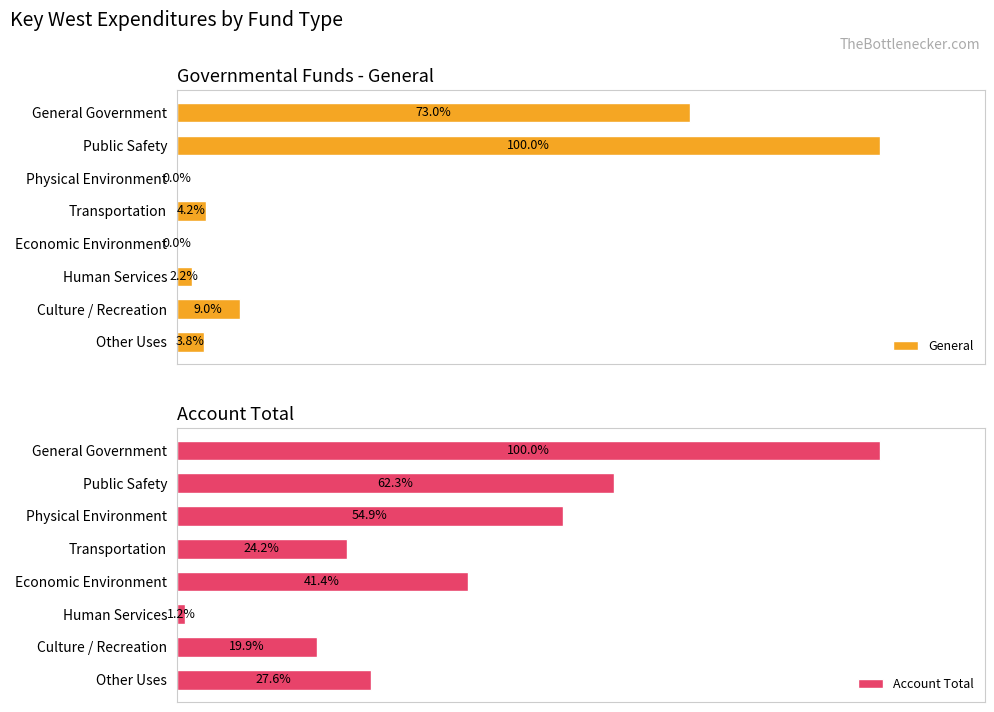

The value of Account Total at Culture / Recreation is 4719303. True or false?

False